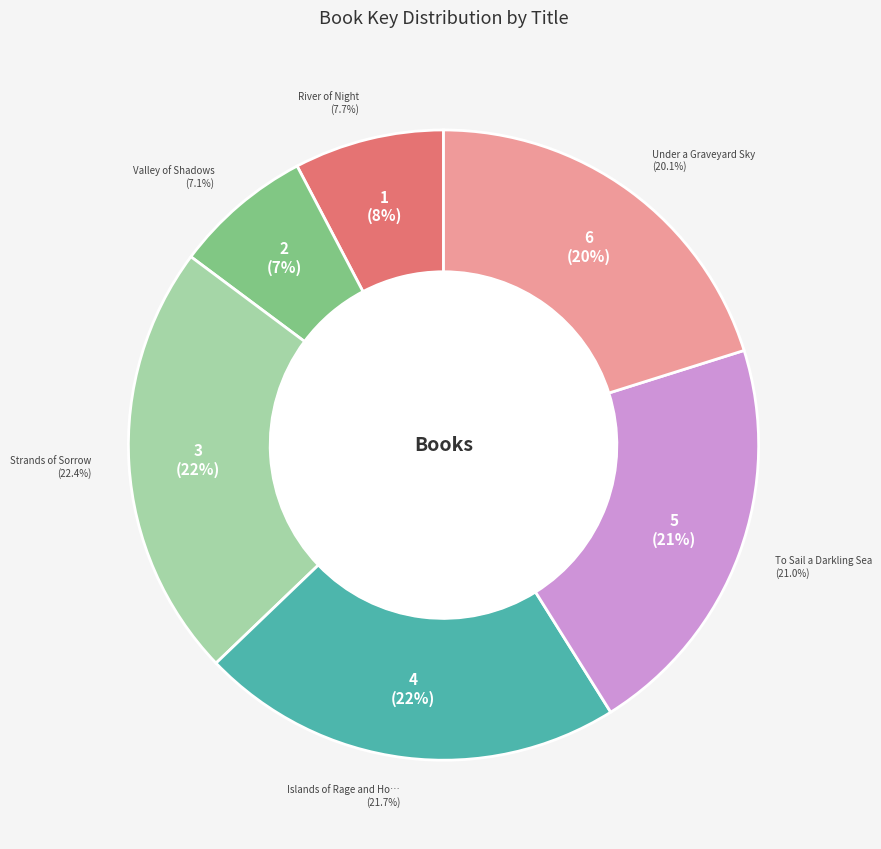

Which has a higher value, 5 or 6?

5